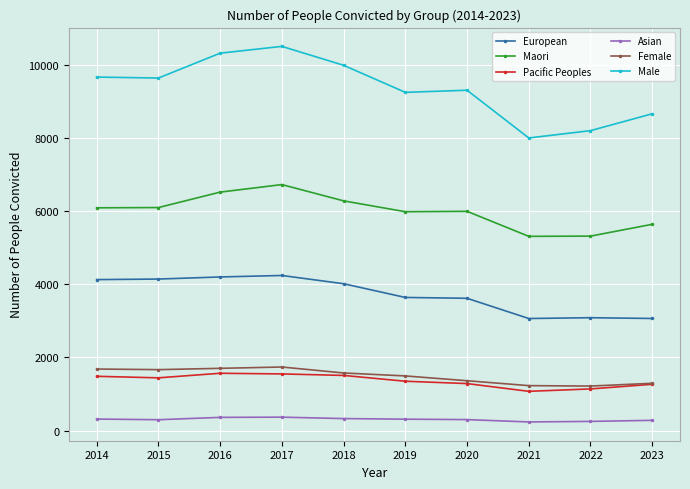

What is the difference between the second highest and second lowest values in the Pacific Peoples series?

410